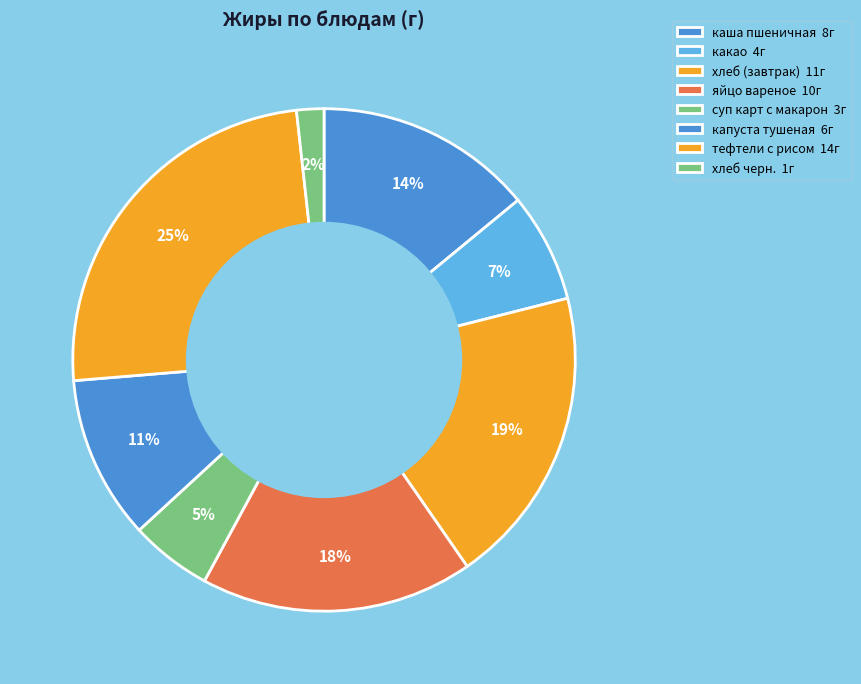

How many segments does this pie chart have?

8